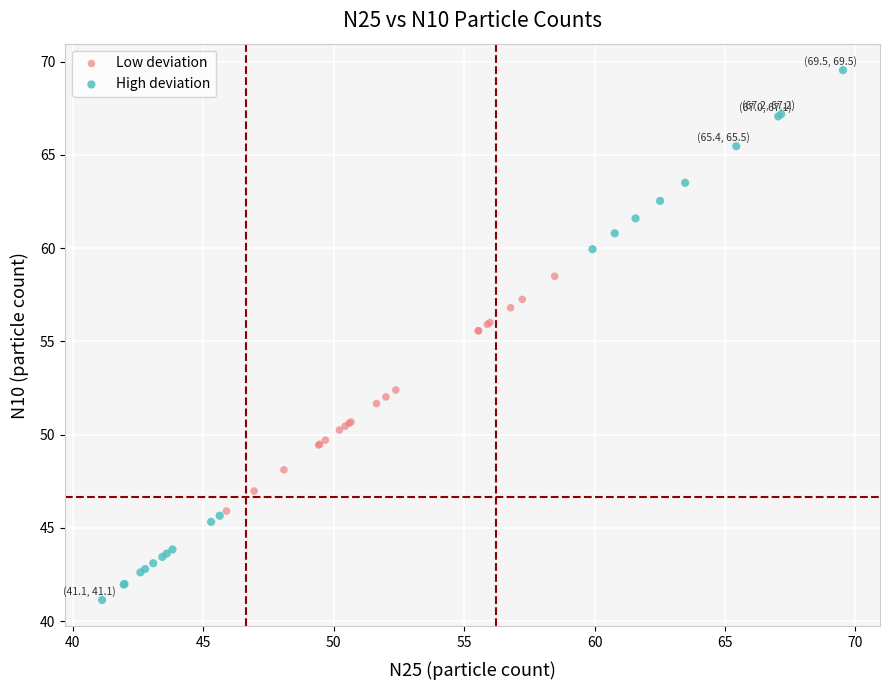

Which series contains the highest Y value?

High deviation